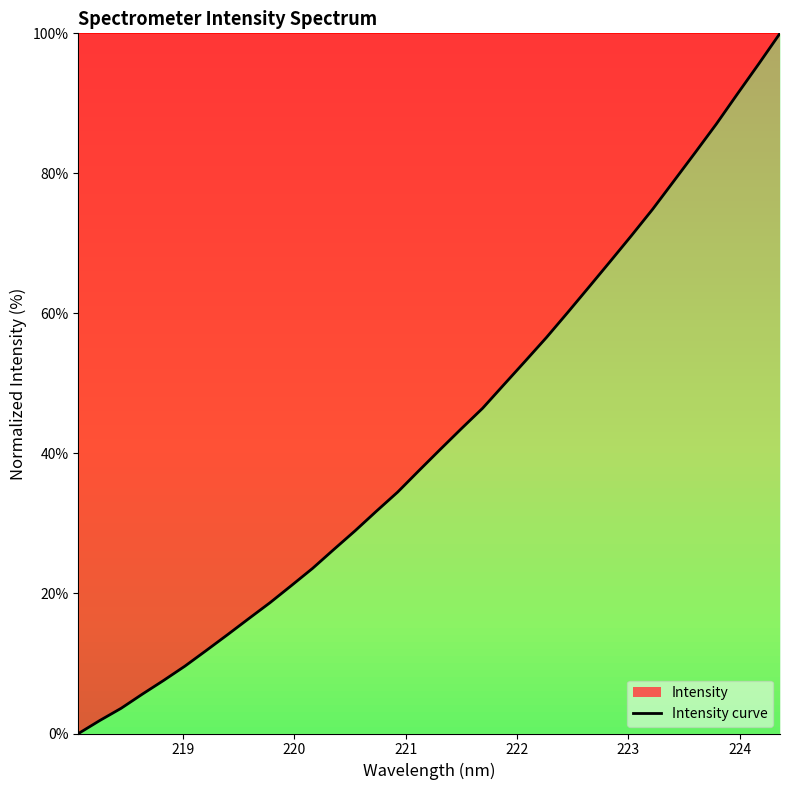

What is the greatest value displayed?

100.0